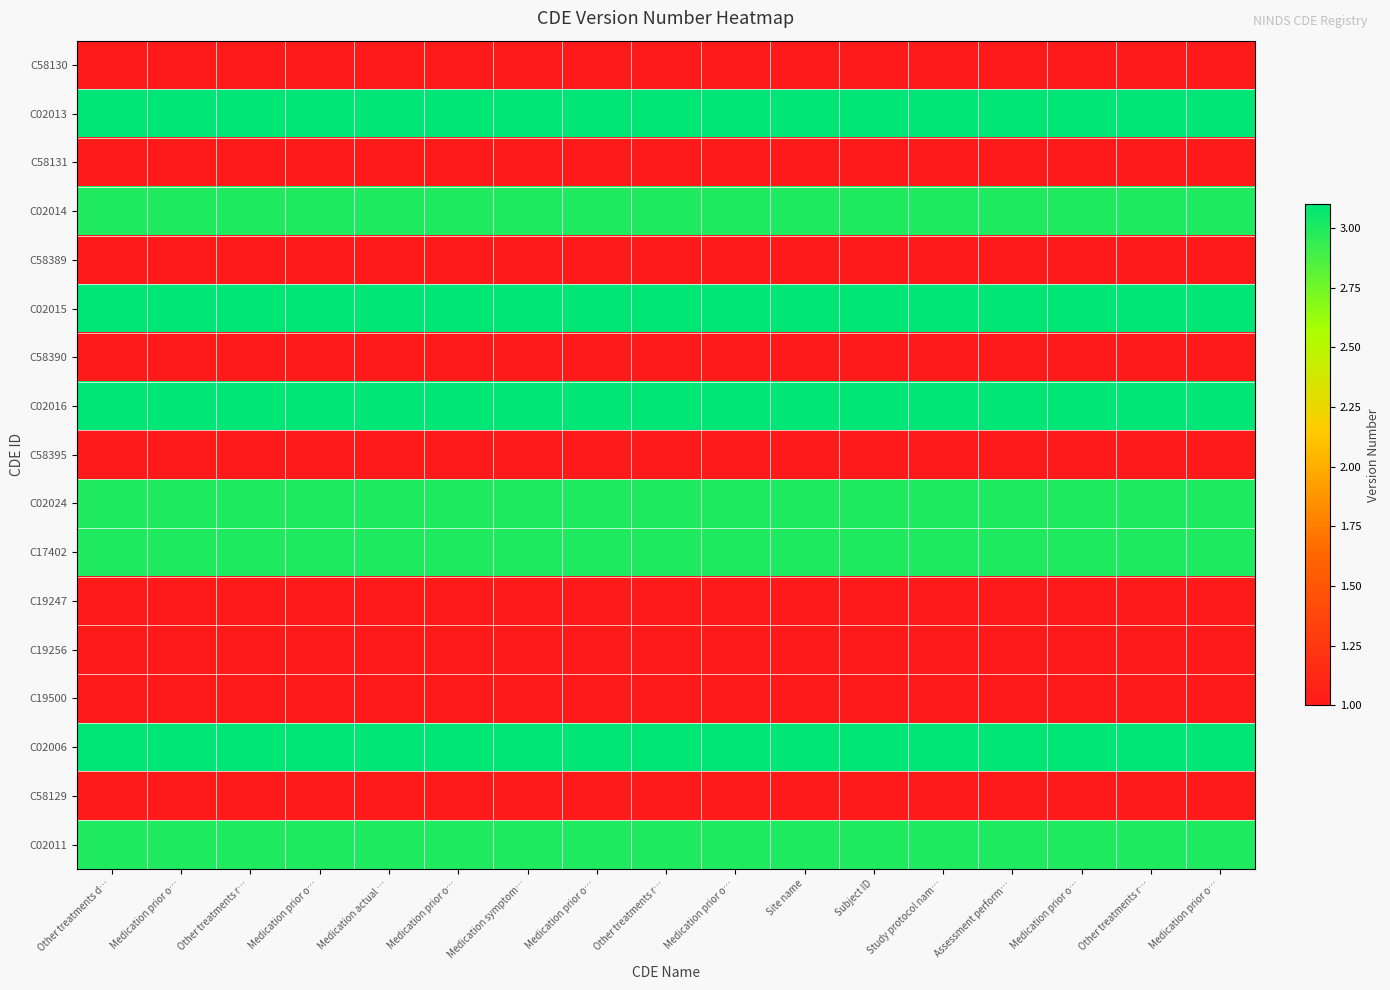

Reading left to right, extract all data points from this chart.

C58130: Other treatments d…=1.0	Medication prior o…=1.0	Other treatments r…=1.0	Medication prior o…=1.0	Medication actual …=1.0	Medication prior o…=1.0	Medication symptom…=1.0	Medication prior o…=1.0	Other treatments r…=1.0	Medication prior o…=1.0	Site name=1.0	Subject ID=1.0	Study protocol nam…=1.0	Assessment perform…=1.0	Medication prior o…=1.0	Other treatments r…=1.0	Medication prior o…=1.0
C02013: Other treatments d…=3.1	Medication prior o…=3.1	Other treatments r…=3.1	Medication prior o…=3.1	Medication actual …=3.1	Medication prior o…=3.1	Medication symptom…=3.1	Medication prior o…=3.1	Other treatments r…=3.1	Medication prior o…=3.1	Site name=3.1	Subject ID=3.1	Study protocol nam…=3.1	Assessment perform…=3.1	Medication prior o…=3.1	Other treatments r…=3.1	Medication prior o…=3.1
C58131: Other treatments d…=1.0	Medication prior o…=1.0	Other treatments r…=1.0	Medication prior o…=1.0	Medication actual …=1.0	Medication prior o…=1.0	Medication symptom…=1.0	Medication prior o…=1.0	Other treatments r…=1.0	Medication prior o…=1.0	Site name=1.0	Subject ID=1.0	Study protocol nam…=1.0	Assessment perform…=1.0	Medication prior o…=1.0	Other treatments r…=1.0	Medication prior o…=1.0
C02014: Other treatments d…=3.0	Medication prior o…=3.0	Other treatments r…=3.0	Medication prior o…=3.0	Medication actual …=3.0	Medication prior o…=3.0	Medication symptom…=3.0	Medication prior o…=3.0	Other treatments r…=3.0	Medication prior o…=3.0	Site name=3.0	Subject ID=3.0	Study protocol nam…=3.0	Assessment perform…=3.0	Medication prior o…=3.0	Other treatments r…=3.0	Medication prior o…=3.0
C58389: Other treatments d…=1.0	Medication prior o…=1.0	Other treatments r…=1.0	Medication prior o…=1.0	Medication actual …=1.0	Medication prior o…=1.0	Medication symptom…=1.0	Medication prior o…=1.0	Other treatments r…=1.0	Medication prior o…=1.0	Site name=1.0	Subject ID=1.0	Study protocol nam…=1.0	Assessment perform…=1.0	Medication prior o…=1.0	Other treatments r…=1.0	Medication prior o…=1.0
C02015: Other treatments d…=3.1	Medication prior o…=3.1	Other treatments r…=3.1	Medication prior o…=3.1	Medication actual …=3.1	Medication prior o…=3.1	Medication symptom…=3.1	Medication prior o…=3.1	Other treatments r…=3.1	Medication prior o…=3.1	Site name=3.1	Subject ID=3.1	Study protocol nam…=3.1	Assessment perform…=3.1	Medication prior o…=3.1	Other treatments r…=3.1	Medication prior o…=3.1
C58390: Other treatments d…=1.0	Medication prior o…=1.0	Other treatments r…=1.0	Medication prior o…=1.0	Medication actual …=1.0	Medication prior o…=1.0	Medication symptom…=1.0	Medication prior o…=1.0	Other treatments r…=1.0	Medication prior o…=1.0	Site name=1.0	Subject ID=1.0	Study protocol nam…=1.0	Assessment perform…=1.0	Medication prior o…=1.0	Other treatments r…=1.0	Medication prior o…=1.0
C02016: Other treatments d…=3.1	Medication prior o…=3.1	Other treatments r…=3.1	Medication prior o…=3.1	Medication actual …=3.1	Medication prior o…=3.1	Medication symptom…=3.1	Medication prior o…=3.1	Other treatments r…=3.1	Medication prior o…=3.1	Site name=3.1	Subject ID=3.1	Study protocol nam…=3.1	Assessment perform…=3.1	Medication prior o…=3.1	Other treatments r…=3.1	Medication prior o…=3.1
C58395: Other treatments d…=1.0	Medication prior o…=1.0	Other treatments r…=1.0	Medication prior o…=1.0	Medication actual …=1.0	Medication prior o…=1.0	Medication symptom…=1.0	Medication prior o…=1.0	Other treatments r…=1.0	Medication prior o…=1.0	Site name=1.0	Subject ID=1.0	Study protocol nam…=1.0	Assessment perform…=1.0	Medication prior o…=1.0	Other treatments r…=1.0	Medication prior o…=1.0
C02024: Other treatments d…=3.0	Medication prior o…=3.0	Other treatments r…=3.0	Medication prior o…=3.0	Medication actual …=3.0	Medication prior o…=3.0	Medication symptom…=3.0	Medication prior o…=3.0	Other treatments r…=3.0	Medication prior o…=3.0	Site name=3.0	Subject ID=3.0	Study protocol nam…=3.0	Assessment perform…=3.0	Medication prior o…=3.0	Other treatments r…=3.0	Medication prior o…=3.0
C17402: Other treatments d…=3.0	Medication prior o…=3.0	Other treatments r…=3.0	Medication prior o…=3.0	Medication actual …=3.0	Medication prior o…=3.0	Medication symptom…=3.0	Medication prior o…=3.0	Other treatments r…=3.0	Medication prior o…=3.0	Site name=3.0	Subject ID=3.0	Study protocol nam…=3.0	Assessment perform…=3.0	Medication prior o…=3.0	Other treatments r…=3.0	Medication prior o…=3.0
C19247: Other treatments d…=1.0	Medication prior o…=1.0	Other treatments r…=1.0	Medication prior o…=1.0	Medication actual …=1.0	Medication prior o…=1.0	Medication symptom…=1.0	Medication prior o…=1.0	Other treatments r…=1.0	Medication prior o…=1.0	Site name=1.0	Subject ID=1.0	Study protocol nam…=1.0	Assessment perform…=1.0	Medication prior o…=1.0	Other treatments r…=1.0	Medication prior o…=1.0
C19256: Other treatments d…=1.0	Medication prior o…=1.0	Other treatments r…=1.0	Medication prior o…=1.0	Medication actual …=1.0	Medication prior o…=1.0	Medication symptom…=1.0	Medication prior o…=1.0	Other treatments r…=1.0	Medication prior o…=1.0	Site name=1.0	Subject ID=1.0	Study protocol nam…=1.0	Assessment perform…=1.0	Medication prior o…=1.0	Other treatments r…=1.0	Medication prior o…=1.0
C19500: Other treatments d…=1.0	Medication prior o…=1.0	Other treatments r…=1.0	Medication prior o…=1.0	Medication actual …=1.0	Medication prior o…=1.0	Medication symptom…=1.0	Medication prior o…=1.0	Other treatments r…=1.0	Medication prior o…=1.0	Site name=1.0	Subject ID=1.0	Study protocol nam…=1.0	Assessment perform…=1.0	Medication prior o…=1.0	Other treatments r…=1.0	Medication prior o…=1.0
C02006: Other treatments d…=3.1	Medication prior o…=3.1	Other treatments r…=3.1	Medication prior o…=3.1	Medication actual …=3.1	Medication prior o…=3.1	Medication symptom…=3.1	Medication prior o…=3.1	Other treatments r…=3.1	Medication prior o…=3.1	Site name=3.1	Subject ID=3.1	Study protocol nam…=3.1	Assessment perform…=3.1	Medication prior o…=3.1	Other treatments r…=3.1	Medication prior o…=3.1
C58129: Other treatments d…=1.0	Medication prior o…=1.0	Other treatments r…=1.0	Medication prior o…=1.0	Medication actual …=1.0	Medication prior o…=1.0	Medication symptom…=1.0	Medication prior o…=1.0	Other treatments r…=1.0	Medication prior o…=1.0	Site name=1.0	Subject ID=1.0	Study protocol nam…=1.0	Assessment perform…=1.0	Medication prior o…=1.0	Other treatments r…=1.0	Medication prior o…=1.0
C02011: Other treatments d…=3.0	Medication prior o…=3.0	Other treatments r…=3.0	Medication prior o…=3.0	Medication actual …=3.0	Medication prior o…=3.0	Medication symptom…=3.0	Medication prior o…=3.0	Other treatments r…=3.0	Medication prior o…=3.0	Site name=3.0	Subject ID=3.0	Study protocol nam…=3.0	Assessment perform…=3.0	Medication prior o…=3.0	Other treatments r…=3.0	Medication prior o…=3.0